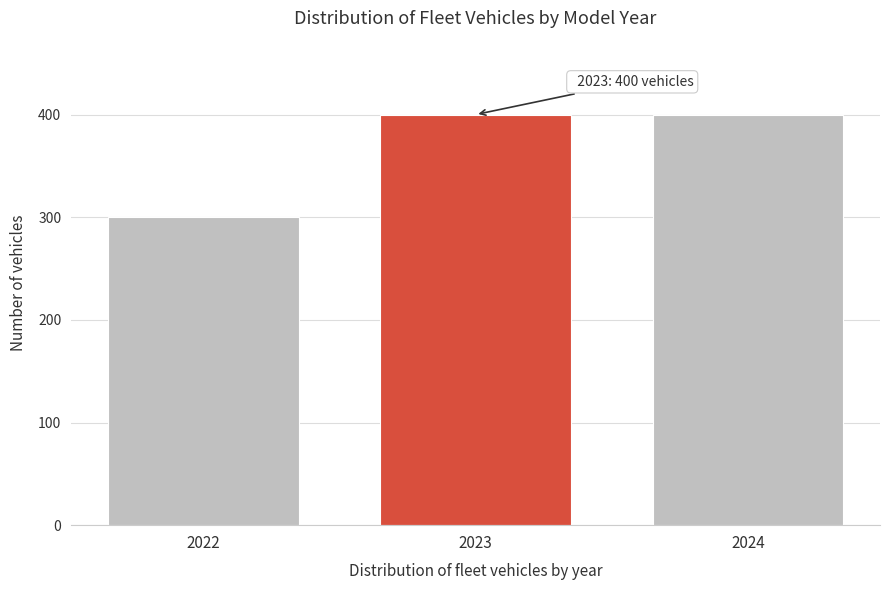

Reading right to left, transcribe all the data shown in this chart.

400	400	300